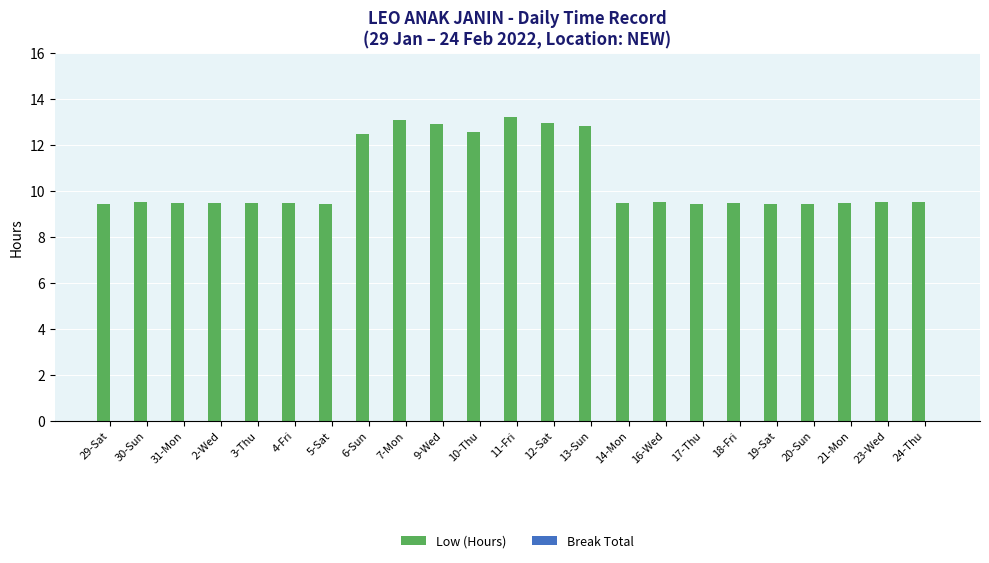

How many bars are there in total?

23